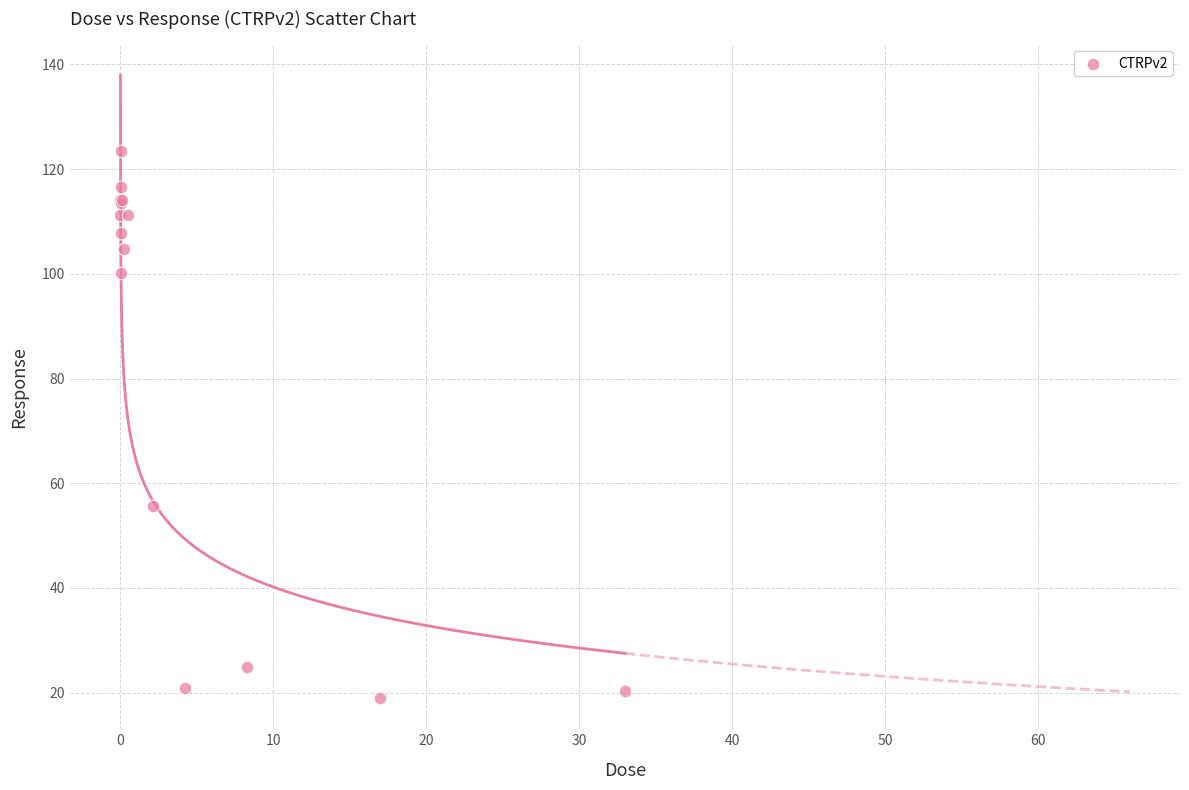

What Y value in the scatter plot is closest to 71?

55.7